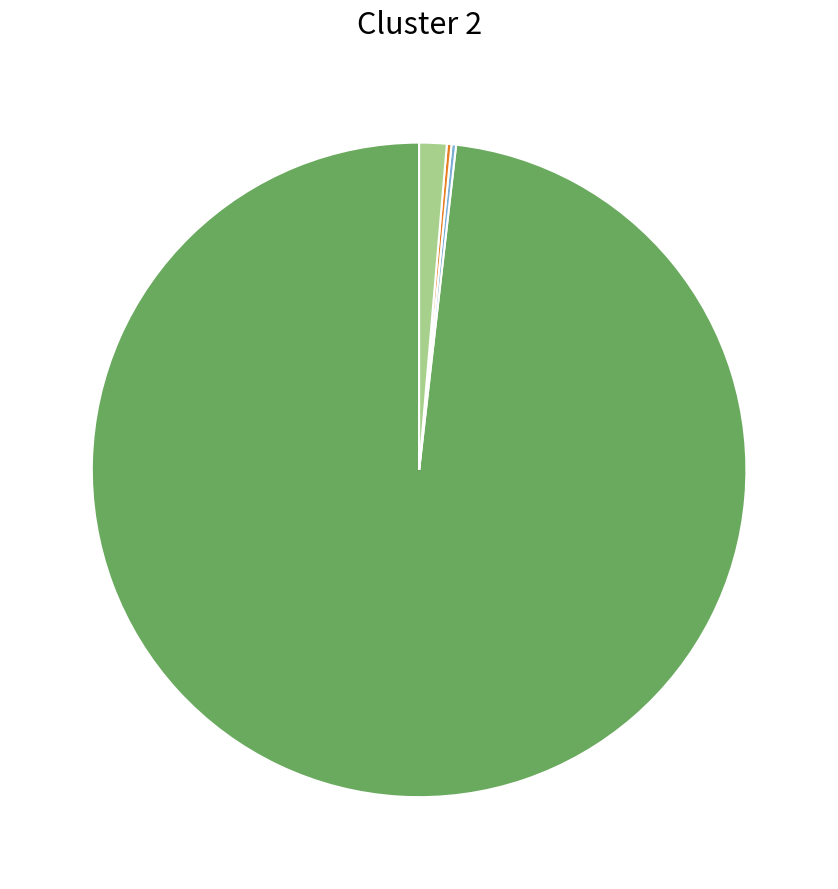

Is there a majority slice in this chart?

Yes